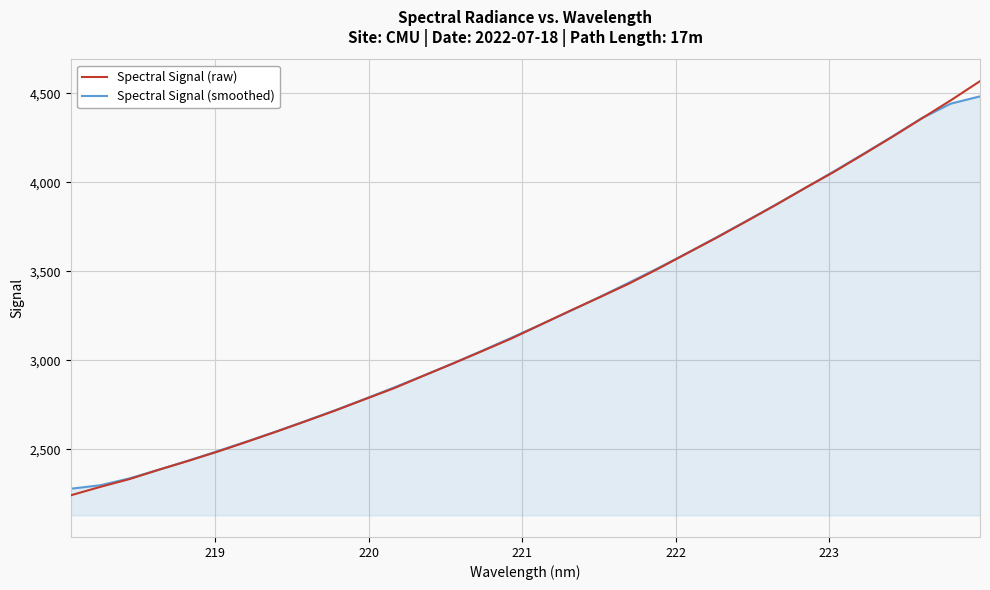

What is the difference between the second highest and second lowest values in the Spectral Signal (raw) series?

2171.4